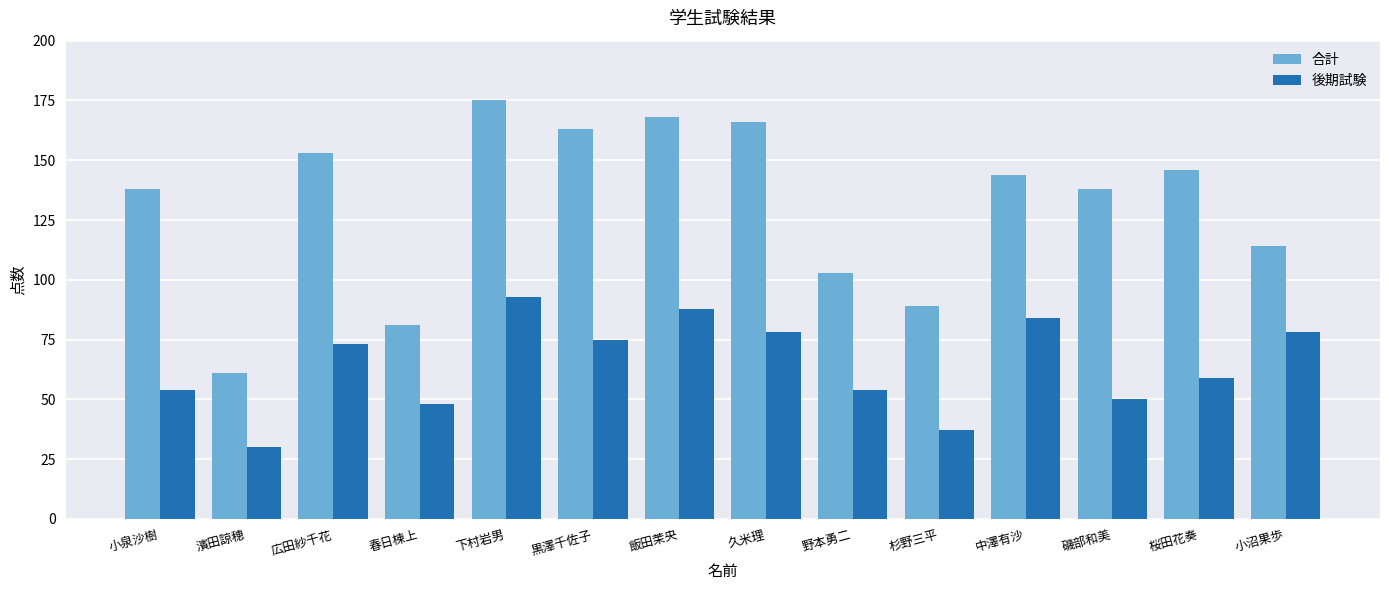

What is the difference between the maximum and second lowest values in the 合計 series?

94